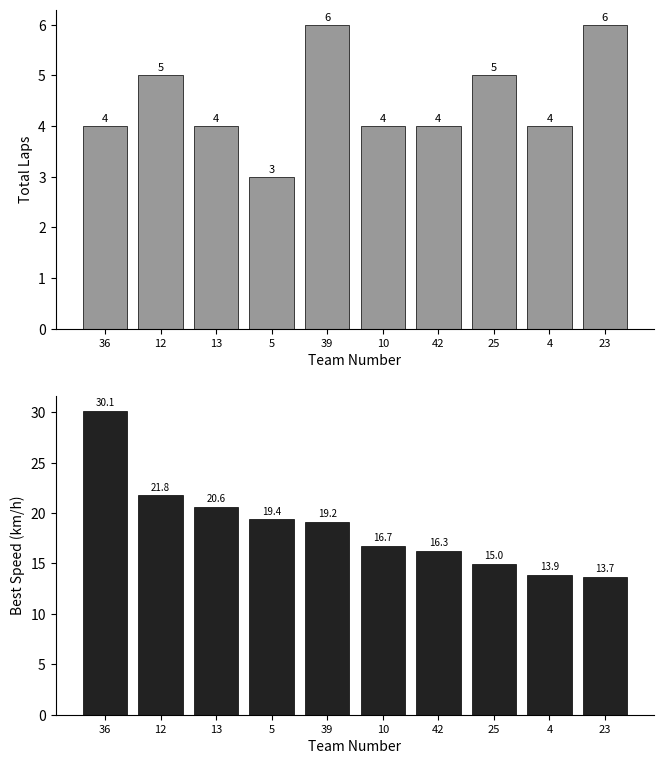

Reading right to left, extract all data points from this chart.

Total Laps: 6.0	4.0	5.0	4.0	4.0	6.0	3.0	4.0	5.0	4.0
Best Speed: 13.7	13.9	15.0	16.3	16.7	19.2	19.4	20.6	21.8	30.1